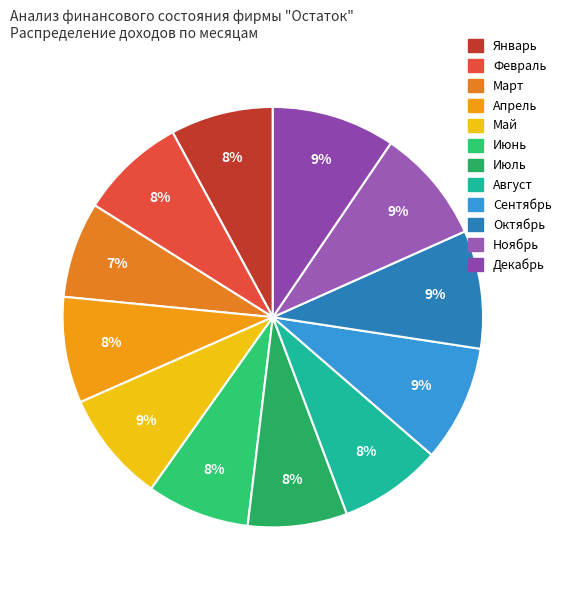

Which has a higher value, Октябрь or Март?

Октябрь